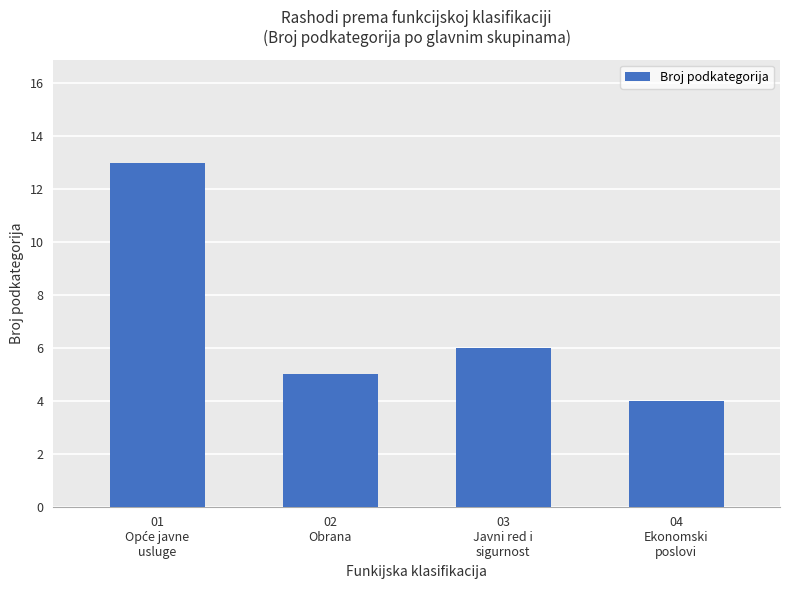

Which category has the lowest value across all series?

04
Ekonomski
poslovi